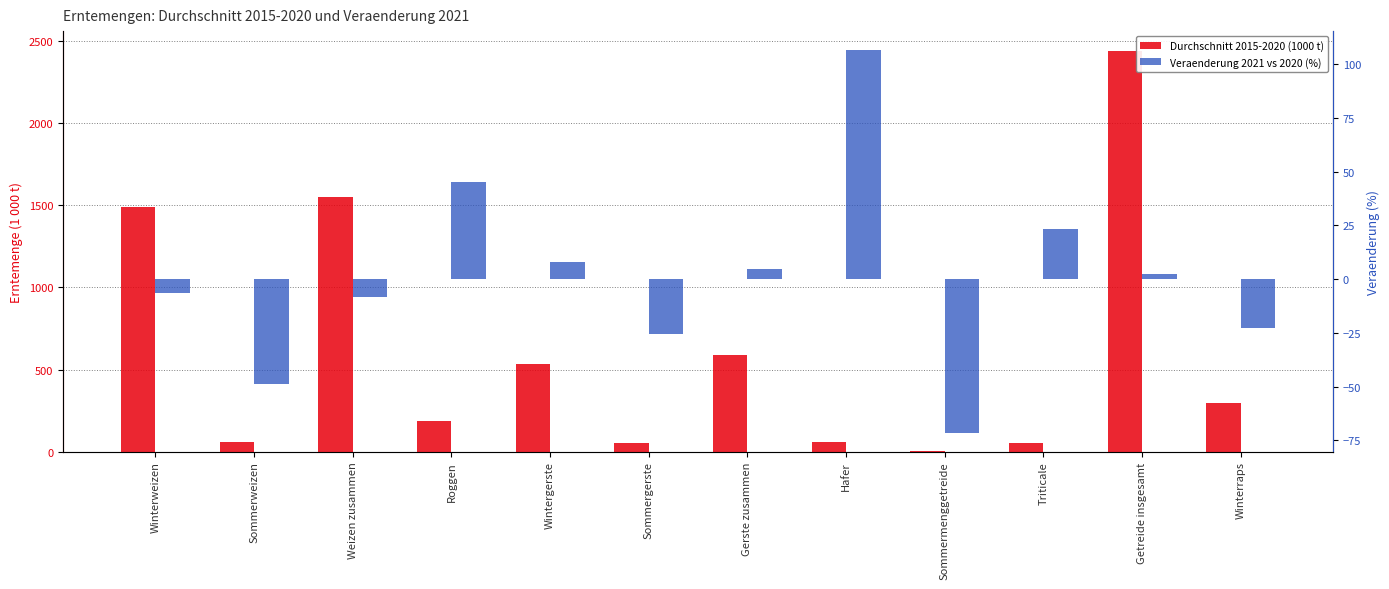

Is the value of Durchschnitt 2015-2020 (1000 t) at Triticale greater than the value of Veraenderung 2021 vs 2020 (%) at Winterraps?

Yes